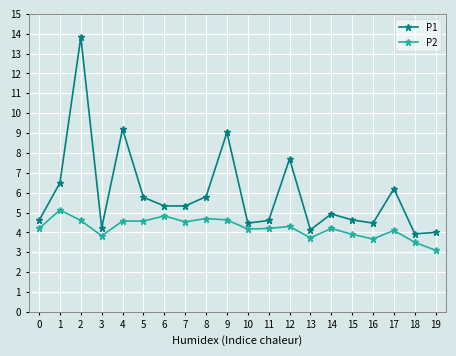

What value does the P1 series have at 12?

7.7